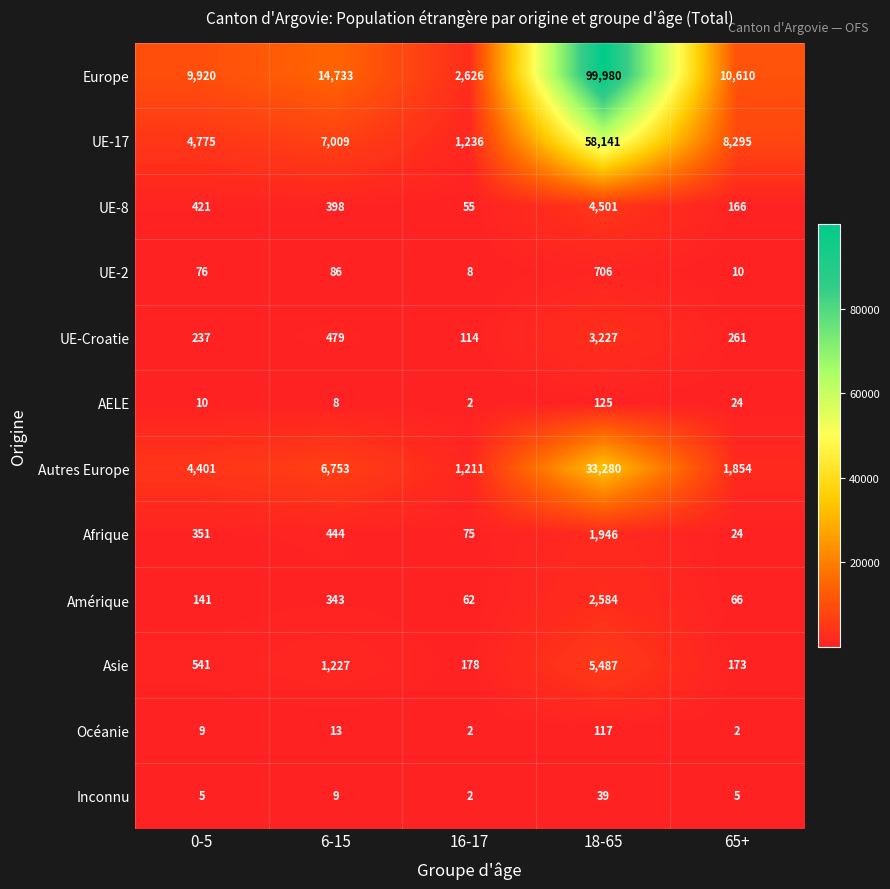

Rank the series by their maximum value, from highest to lowest.

Europe, UE-17, Autres Europe, Asie, UE-8, UE-Croatie, Amérique, Afrique, UE-2, AELE, Océanie, Inconnu